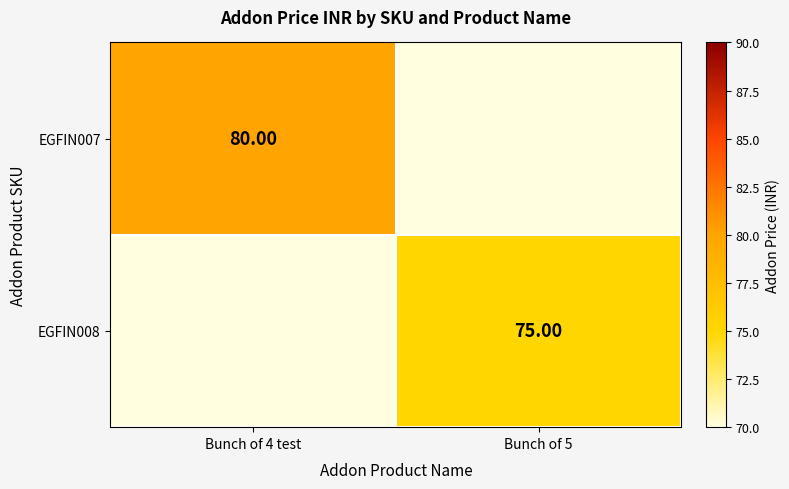

Is the value of EGFIN008 at Bunch of 5 greater than the value of EGFIN007 at Bunch of 4 test?

No